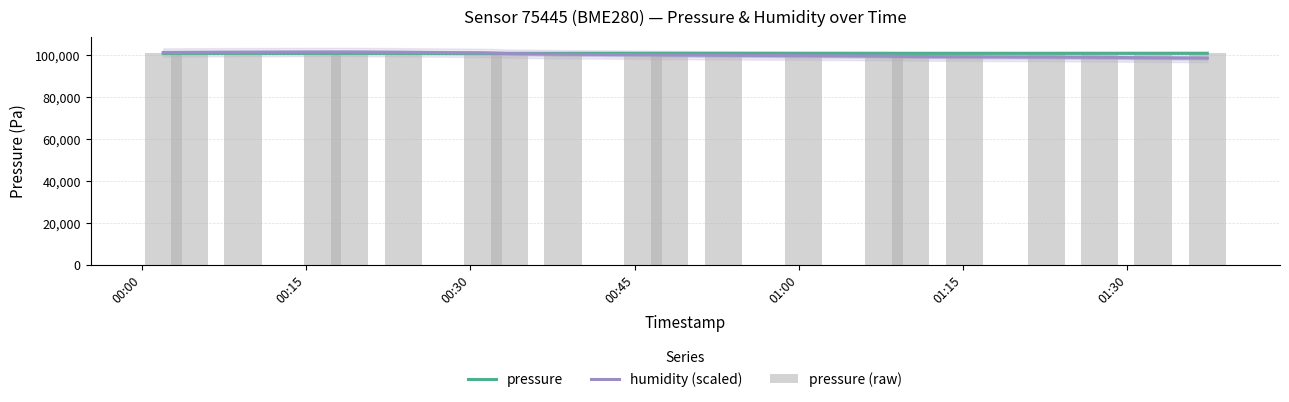

Does the chart contain any negative values?

No